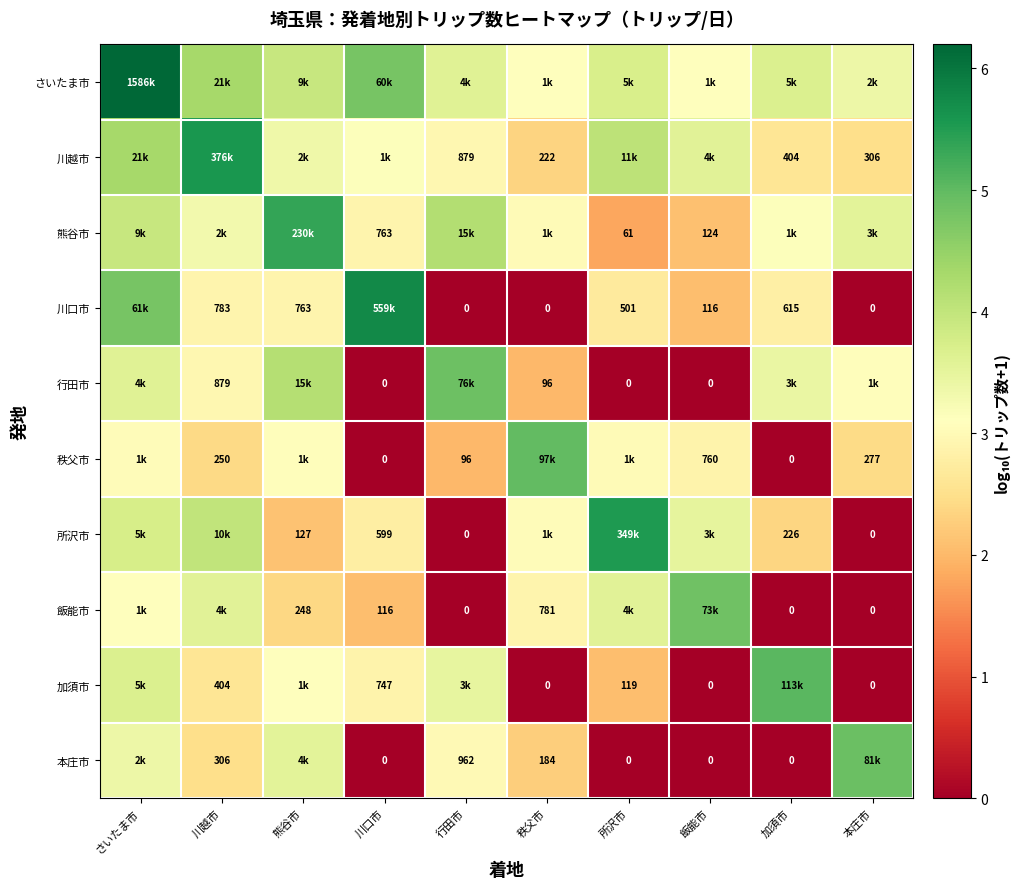

List the labels in order of 川越市 value, smallest first.

秩父市, 本庄市, 加須市, 行田市, 川口市, 熊谷市, 飯能市, 所沢市, さいたま市, 川越市